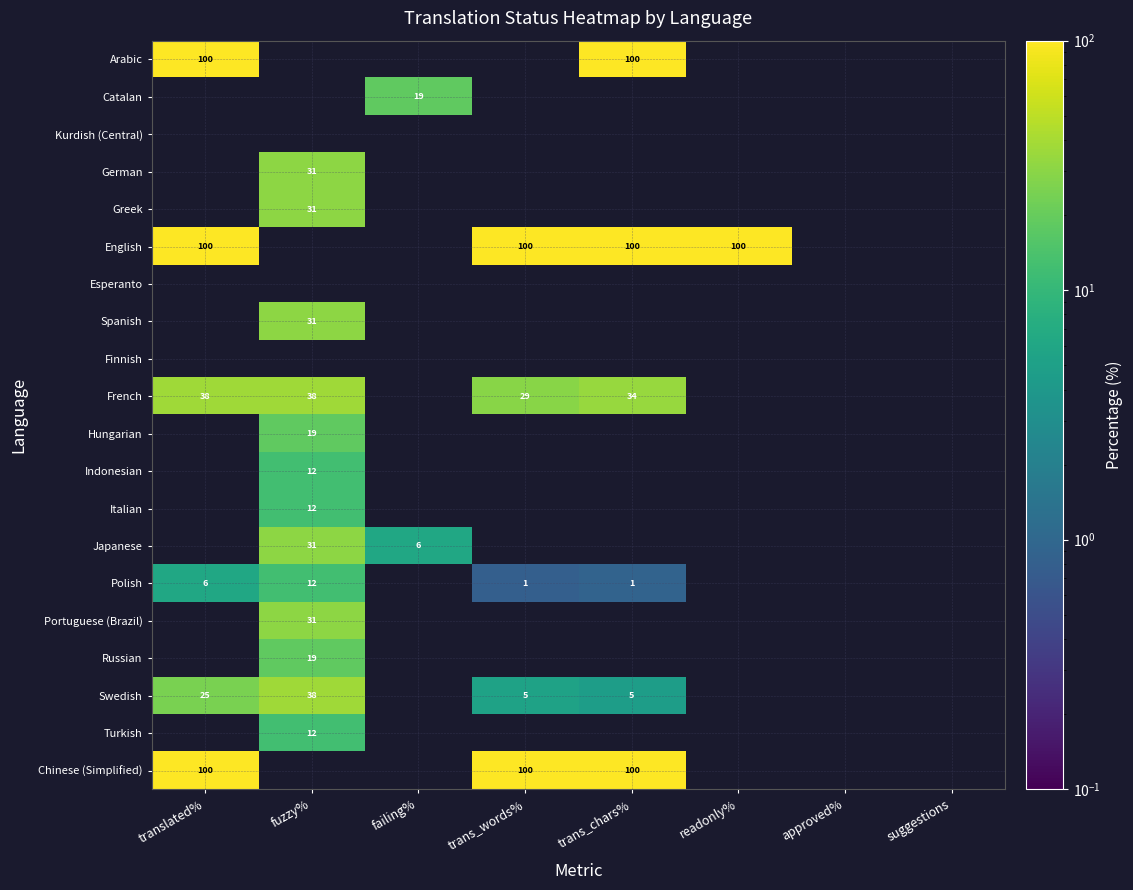

The French series shows 29 at trans_words%. True or false?

True